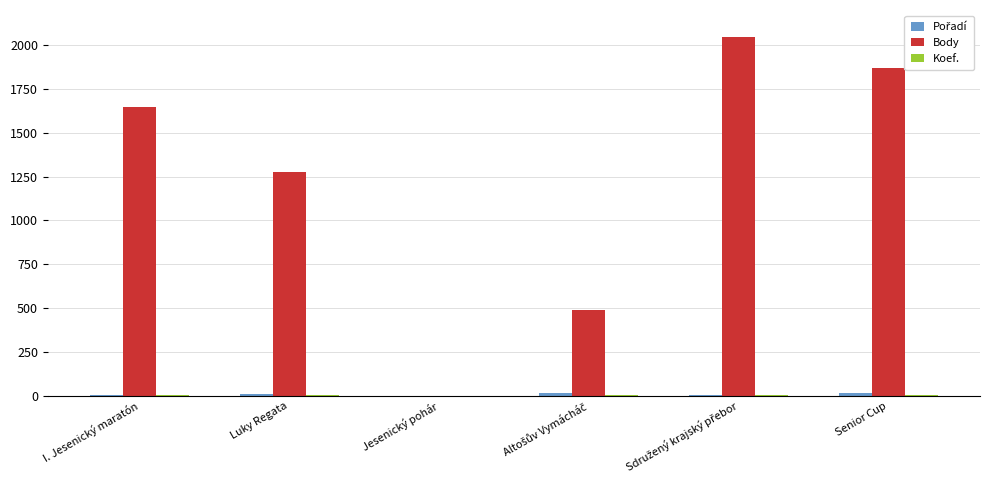

Which series has the largest total across all categories?

Body